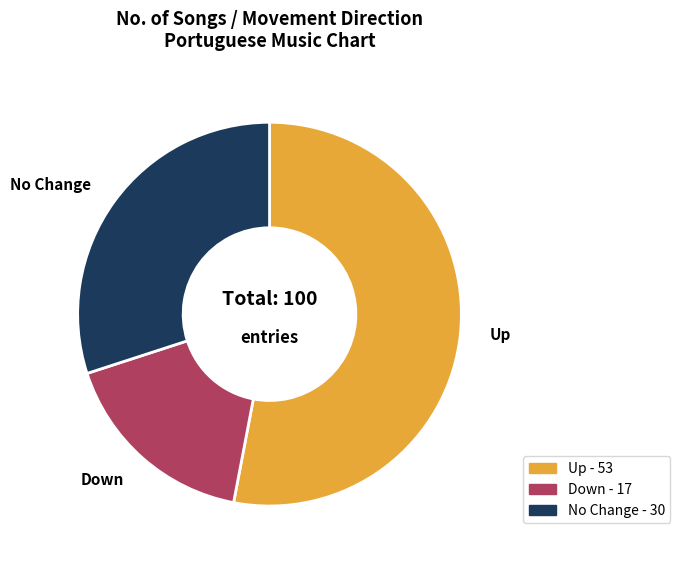

Does any single category account for the majority?

Yes